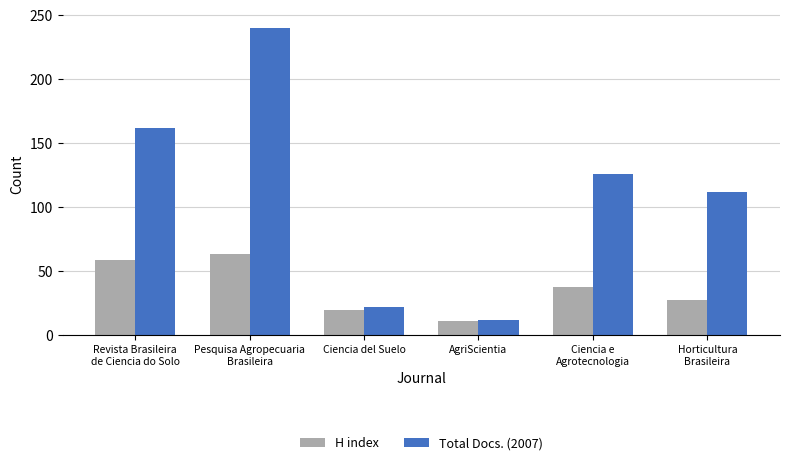

What is the difference between the Total Docs. (2007) values at AgriScientia and Revista Brasileira
de Ciencia do Solo?

150